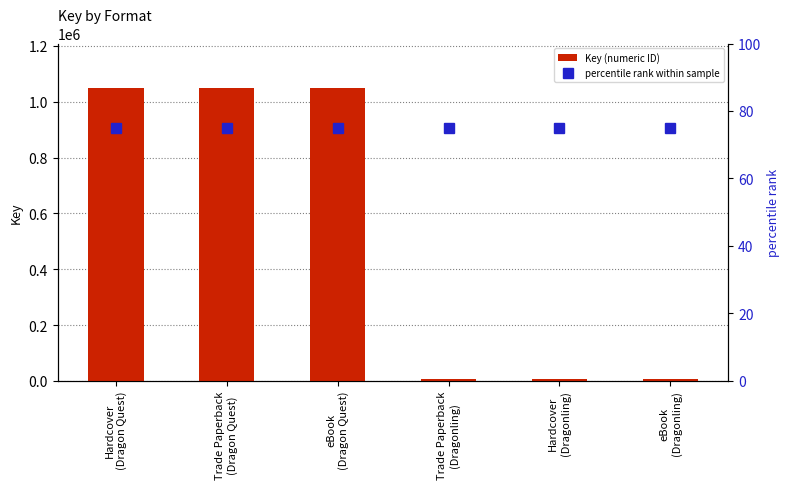

How many data points does each series have?

6